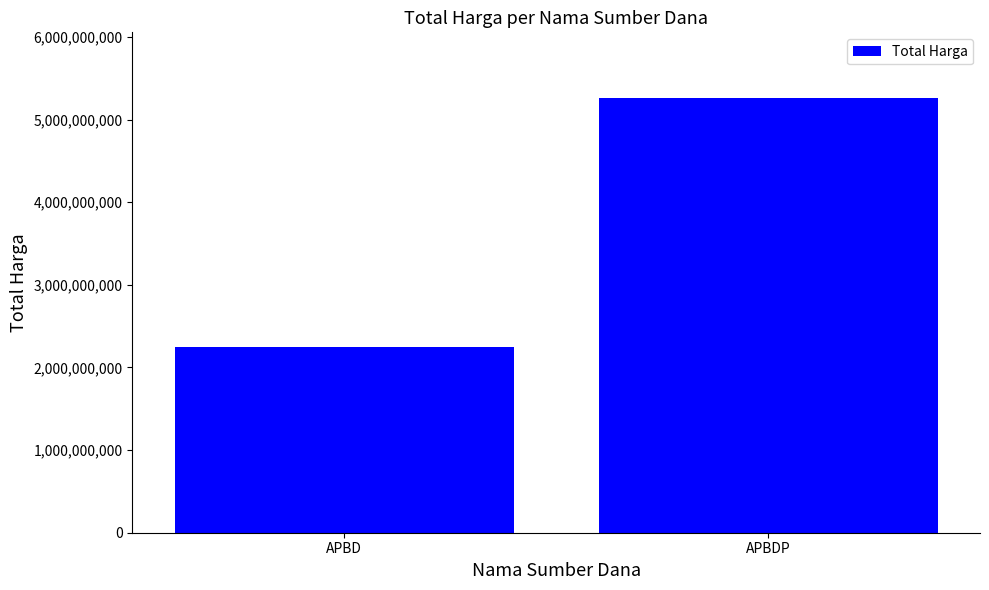

What is the smallest value displayed?

2244707105